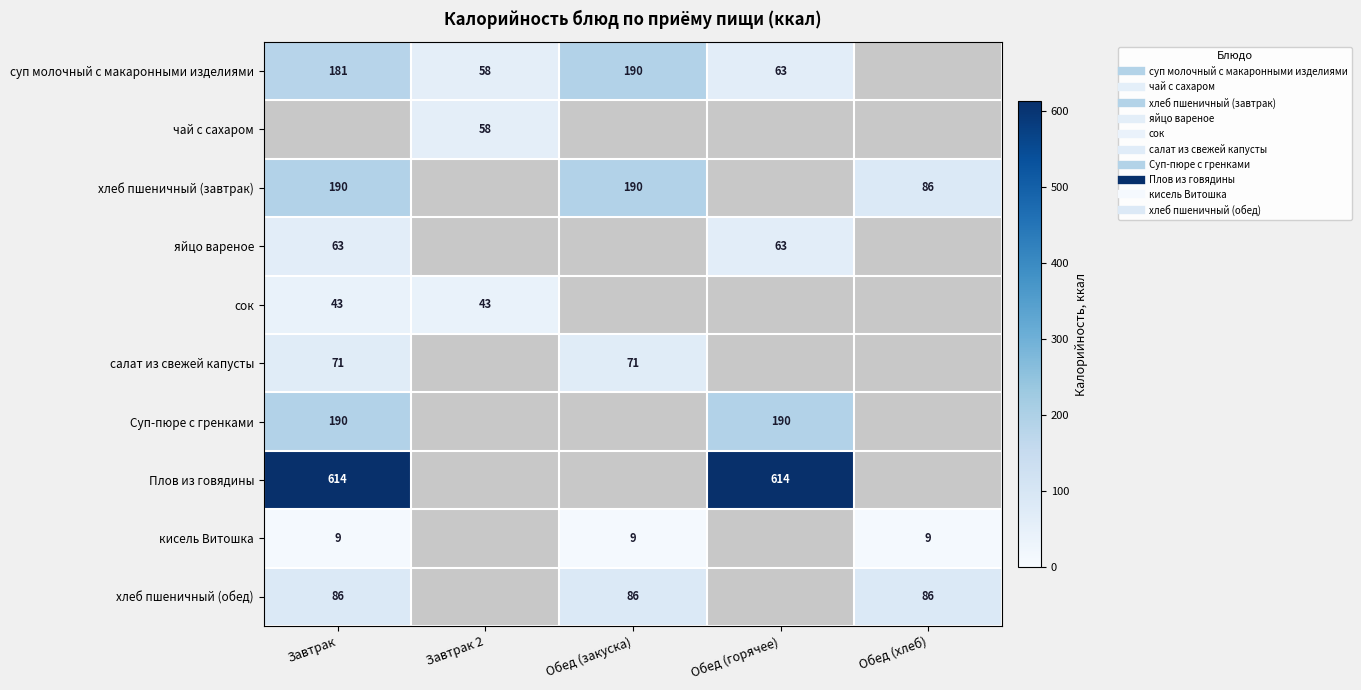

Which series has the widest spread of values?

суп молочный с макаронными изделиями